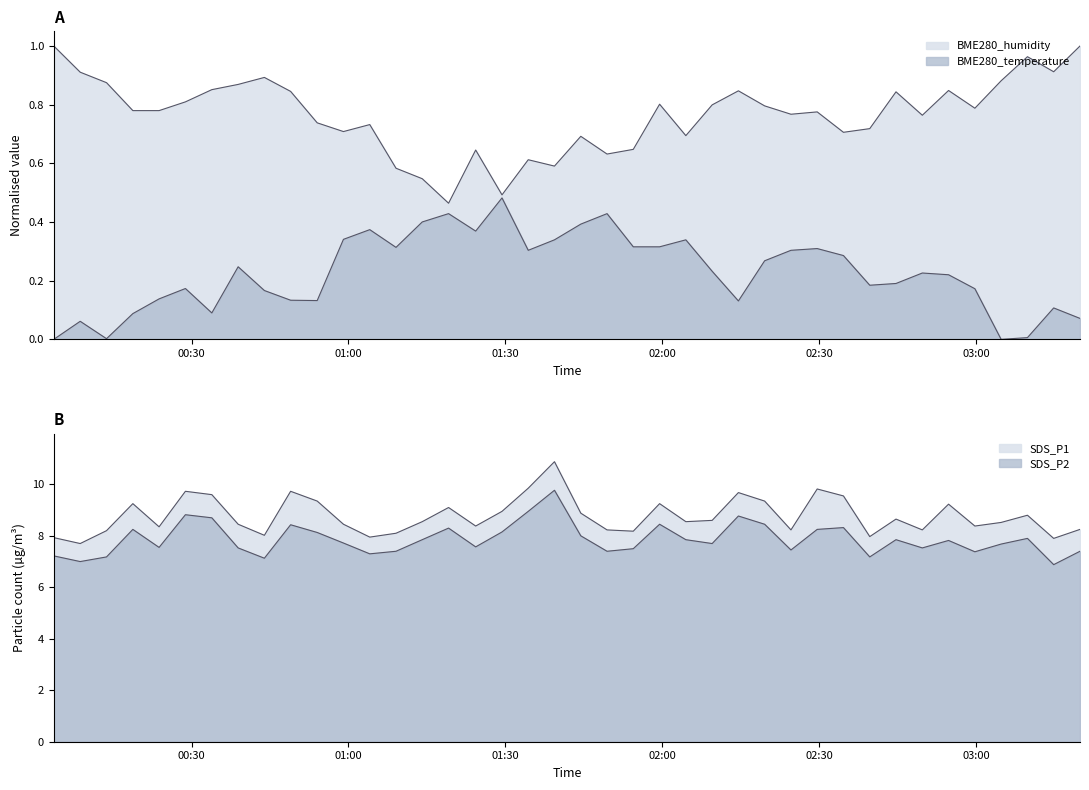

Does the chart have visible grid lines?

No